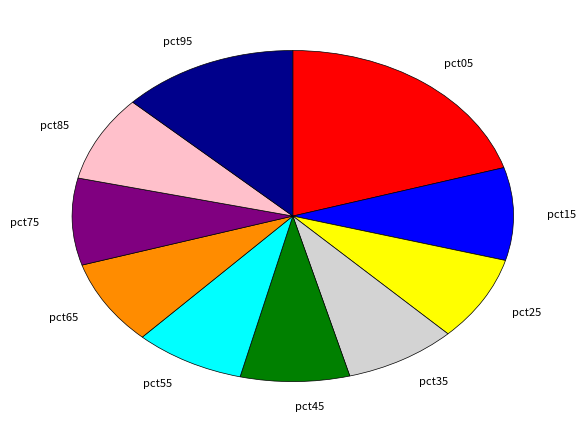

Combined, do pct35 and pct95 account for over 50%?

No